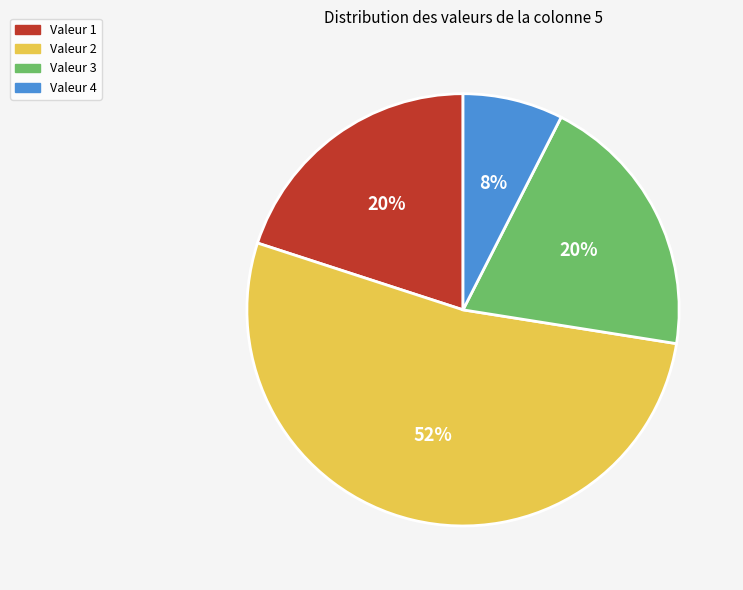

How many segments does this pie chart have?

4